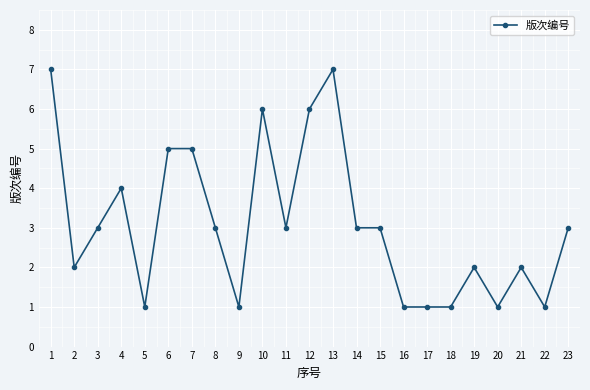

What is the ratio of the value at 8 to the value at 14?

1.0